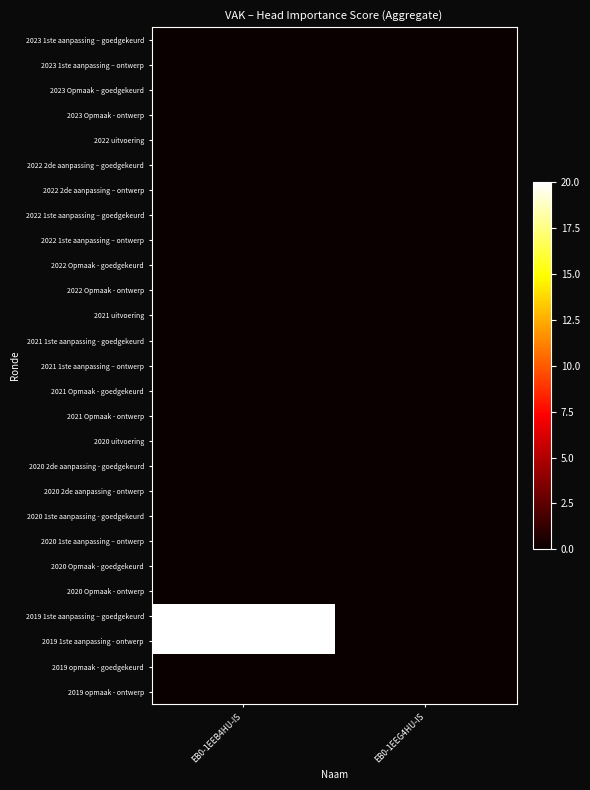

At which category does the chart reach its peak across all series?

EB0-1EEB4HU-IS